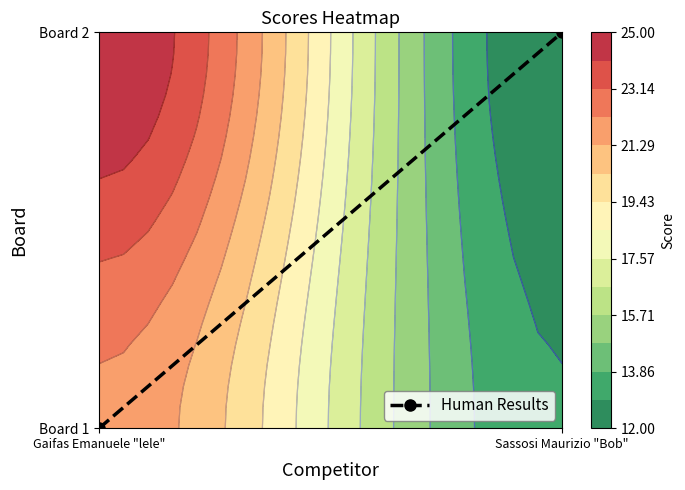

What is the sum of all values?

1